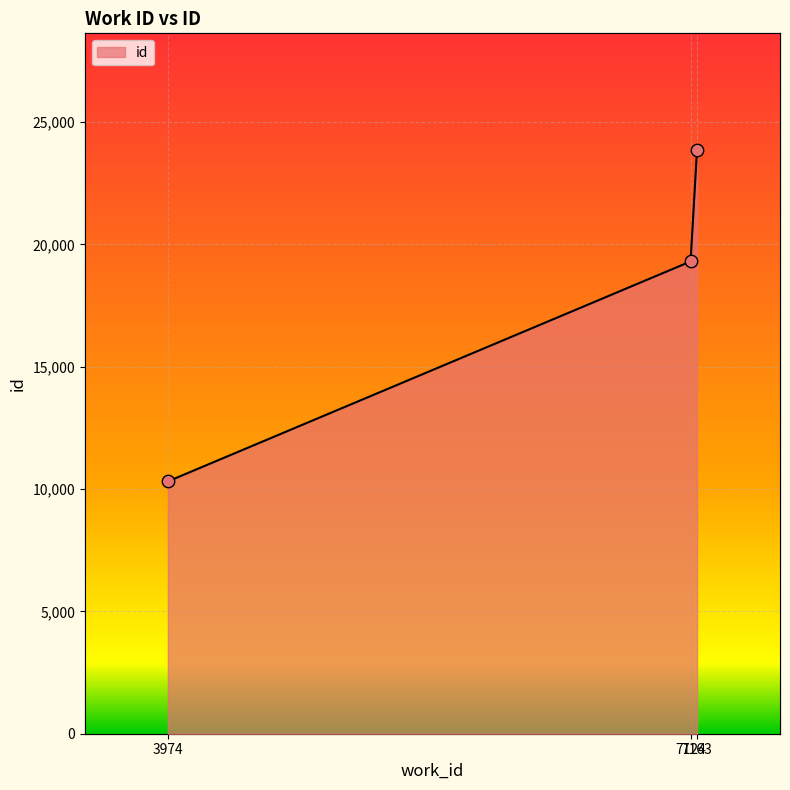

What is the ratio of the value at 7124 to the value at 7163?

0.8